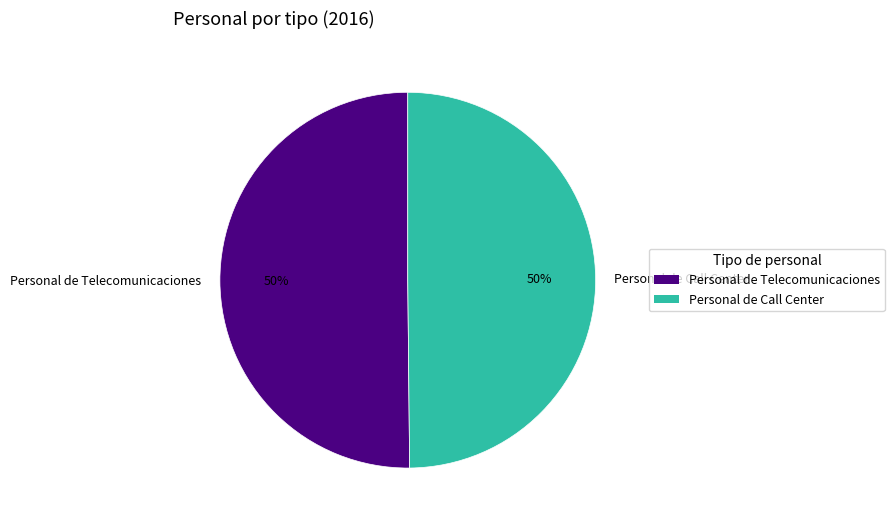

To the nearest percent, what is the combined percentage of Personal de Telecomunicaciones and Personal de Call Center?

100%